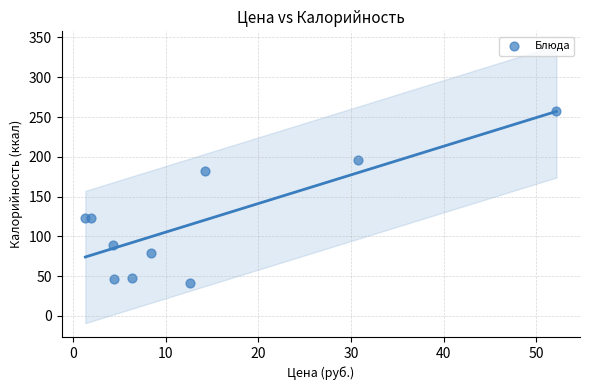

What is the range of Y values (max minus min)?

216.4